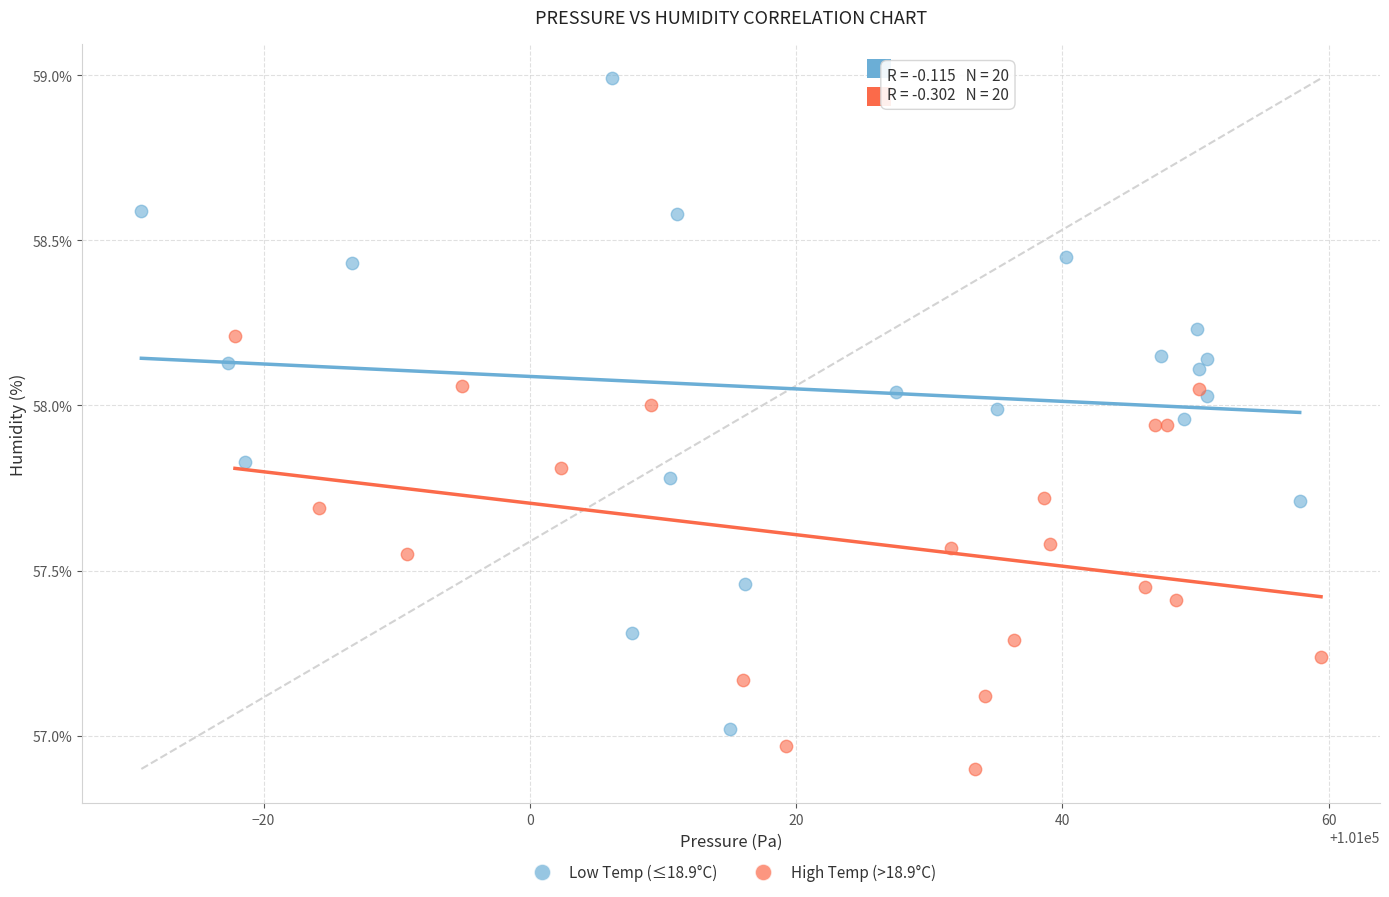

Which series reaches the maximum Y coordinate?

Low Temp (≤18.9°C)